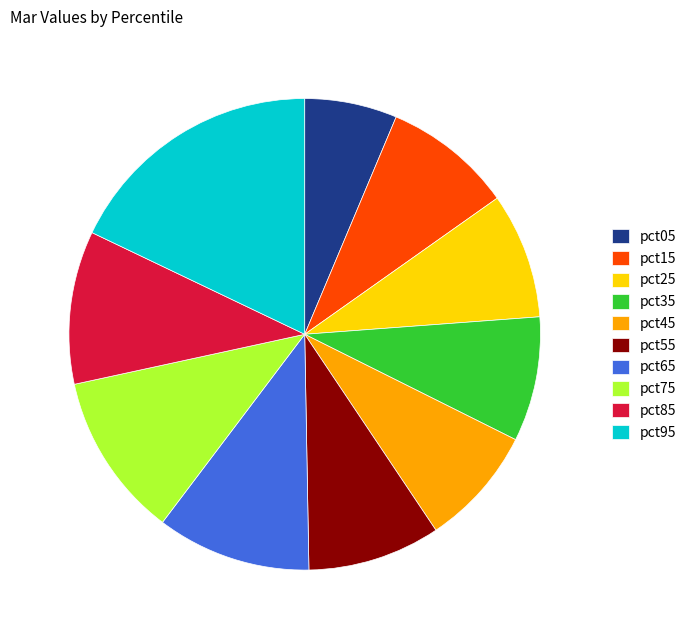

Does pct55 account for over 50% of the chart?

No